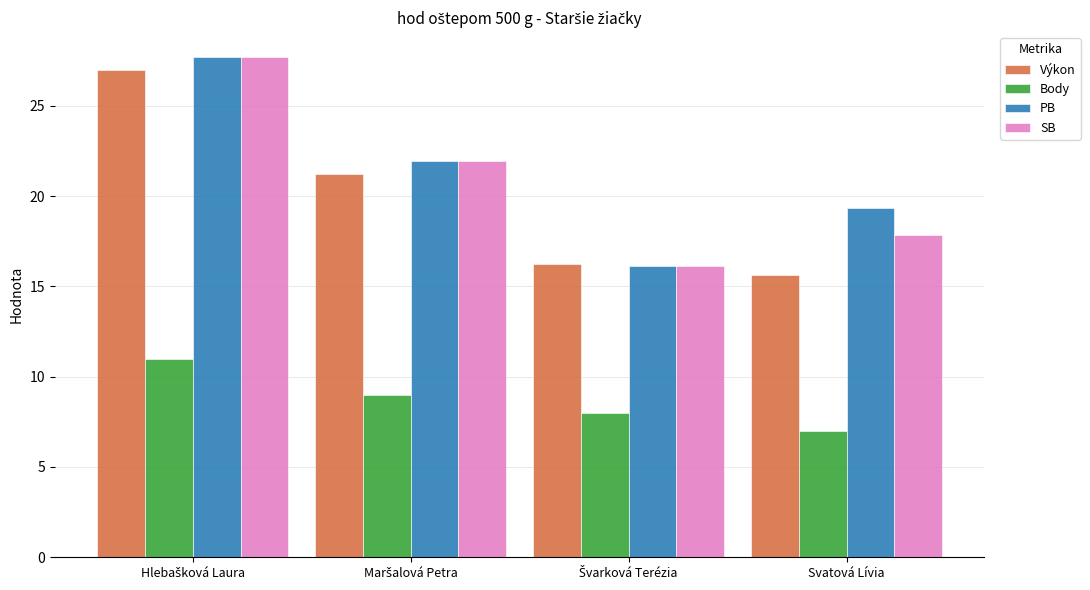

What position from the left is Svatová Lívia?

4